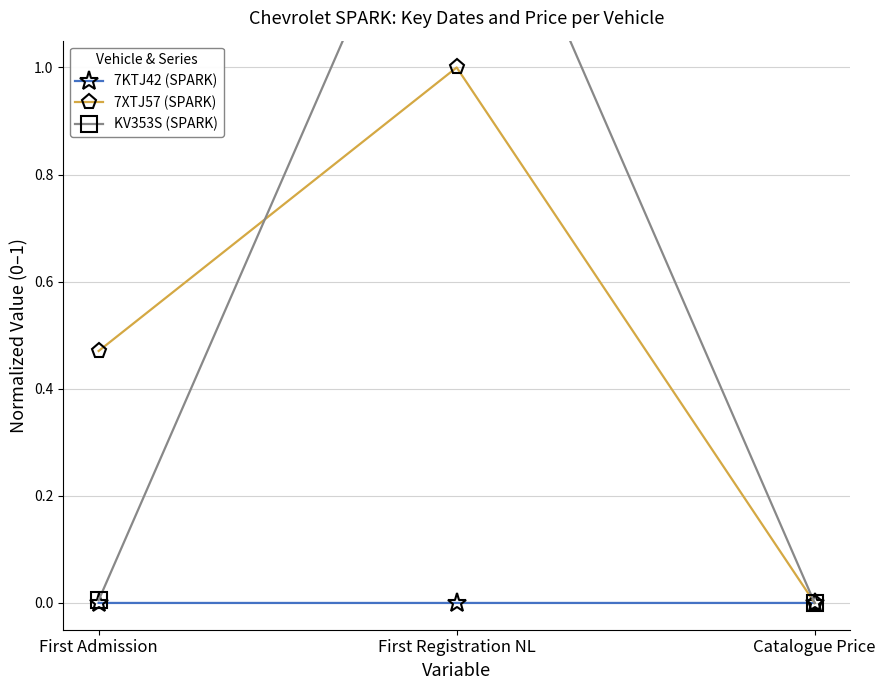

What is the sum of all KV353S (SPARK) values?

1.5